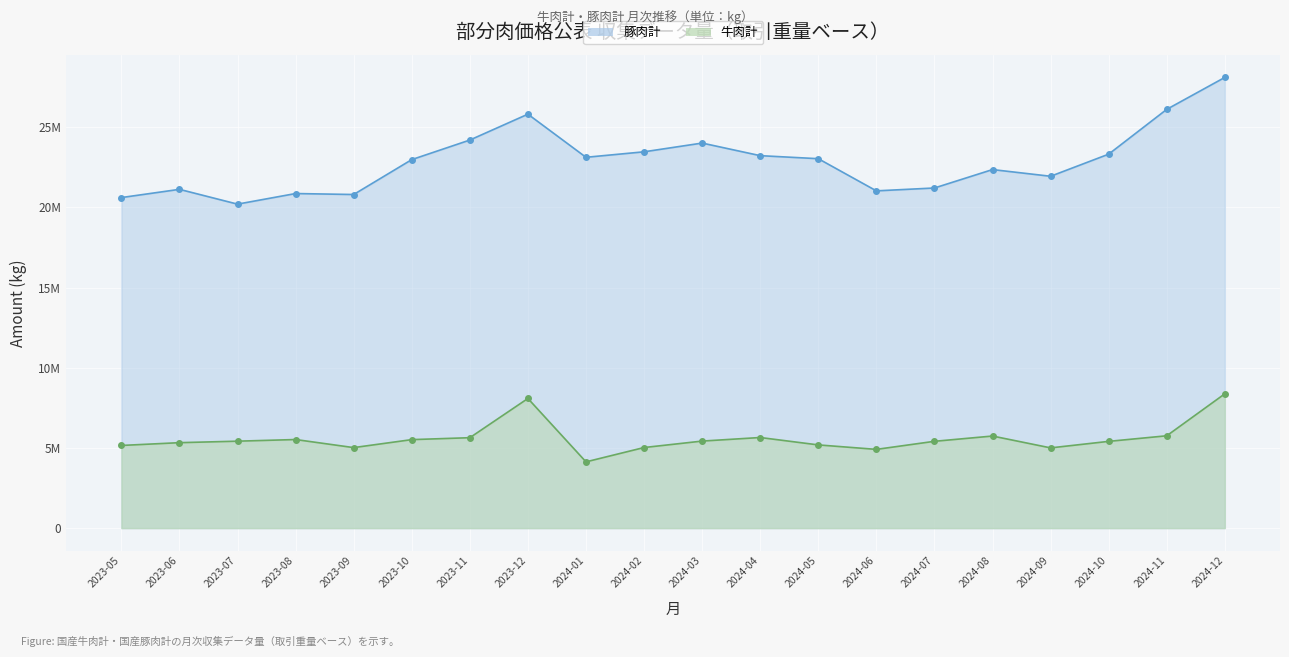

Rank the series by their average value, from highest to lowest.

豚肉計, 牛肉計